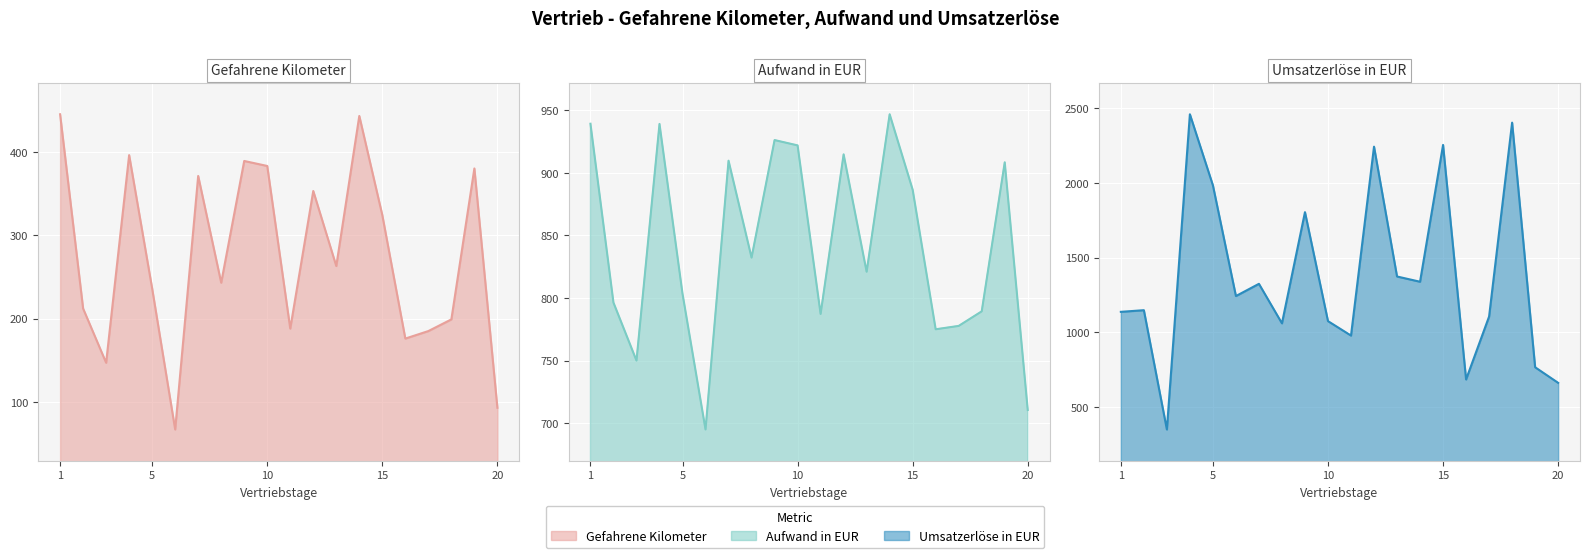

How many intersections are there between Umsatzerlöse in EUR and Aufwand in EUR?

5